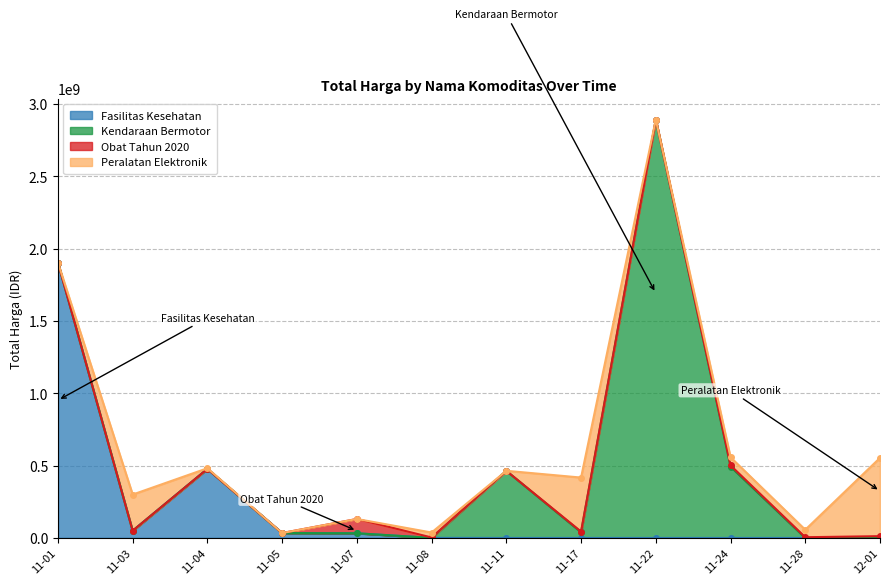

At which category is the sum across all series the highest?

2021-11-22